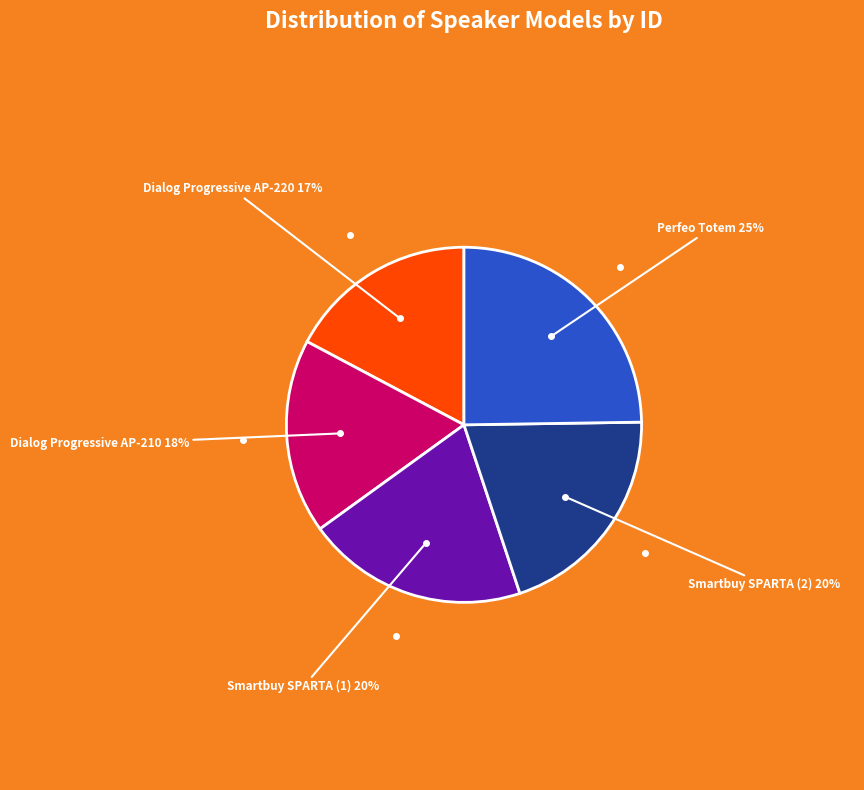

Is there a majority slice in this chart?

No